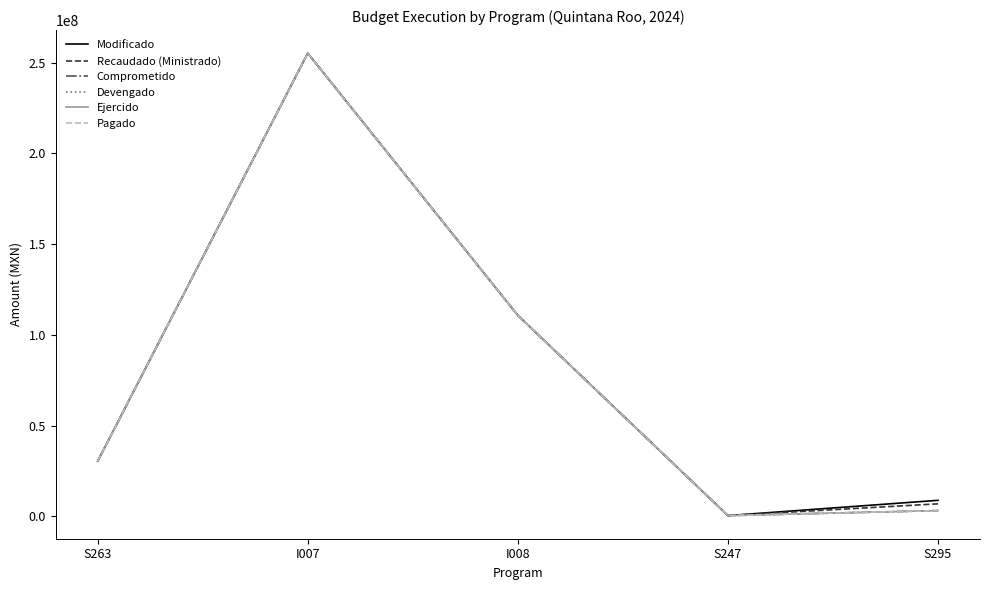

Reading left to right, extract all data points from this chart.

Modificado: S263=30334004.0	I007=255181832.4	I008=110705105.6	S247=355758.0	S295=8773563.0
Recaudado (Ministrado): S263=30334004.0	I007=255181832.4	I008=110705105.6	S247=355758.0	S295=6843604.0
Comprometido: S263=30334004.0	I007=255181832.4	I008=110705105.6	S247=354053.1	S295=3118823.4
Devengado: S263=30334004.0	I007=255181832.4	I008=110705105.6	S247=354053.1	S295=3118823.4
Ejercido: S263=30334004.0	I007=255181832.4	I008=110705105.6	S247=354053.1	S295=3118823.4
Pagado: S263=30334004.0	I007=255181832.4	I008=110705105.6	S247=354053.1	S295=3118823.4